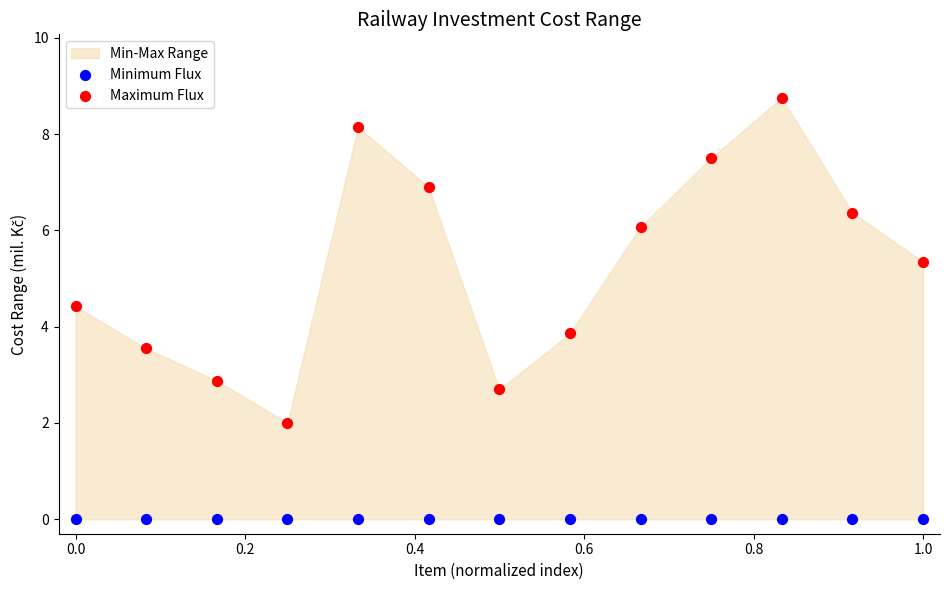

Across all series, what Y value is closest to 4?

3.9